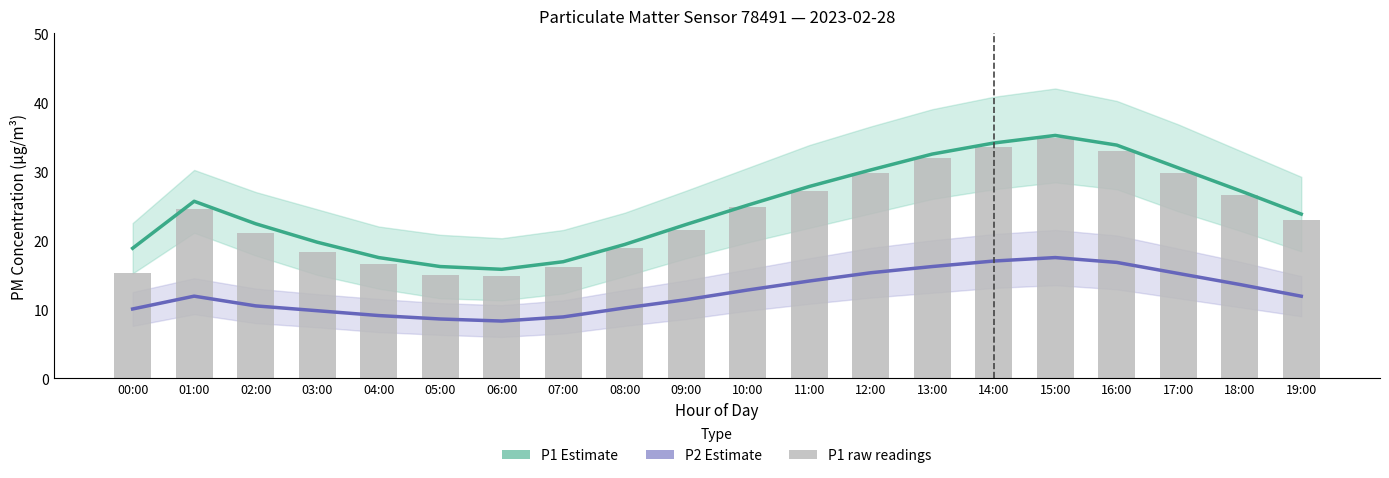

Rank the series at 12:00 from lowest to highest value.

P2 Estimate, P1 raw, P1 Estimate